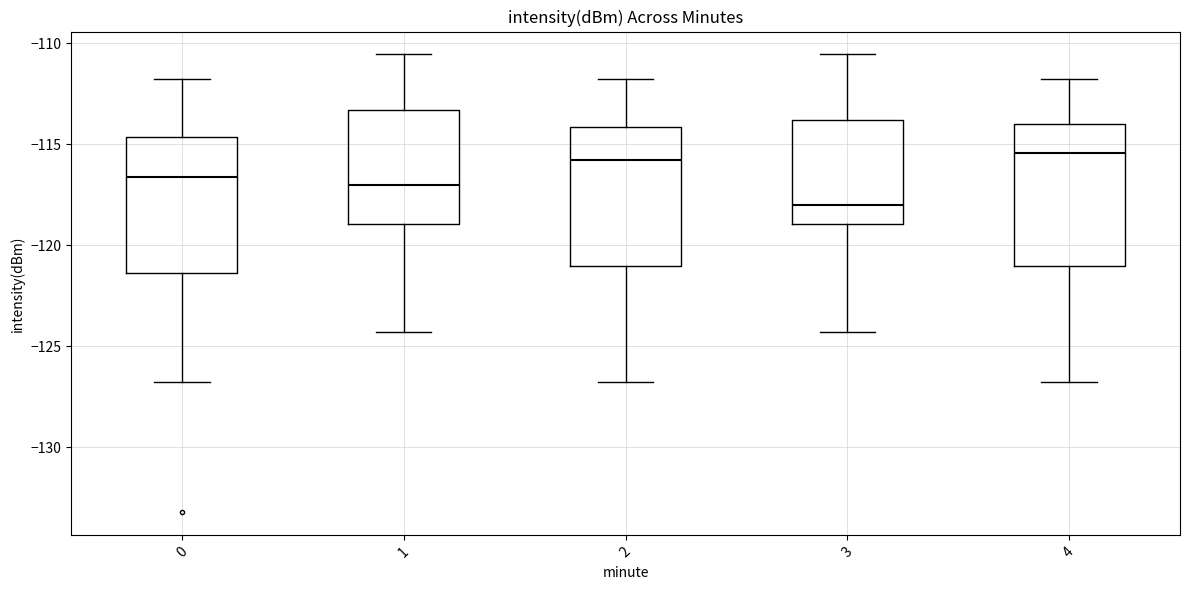

Reading left to right, read every box against the y-axis: the position of its median line, the range the box covers, and the ends of its whiskers. The values are not printed on the chart, so give them approximately, as read against the axis.

0: median -116.5, box -121.5 to -114.5, whiskers -127.0 to -112.0
1: median -117.0, box -119.0 to -113.5, whiskers -124.5 to -110.5
2: median -116.0, box -121.0 to -114.0, whiskers -127.0 to -112.0
3: median -118.0, box -119.0 to -114.0, whiskers -124.5 to -110.5
4: median -115.5, box -121.0 to -114.0, whiskers -127.0 to -112.0